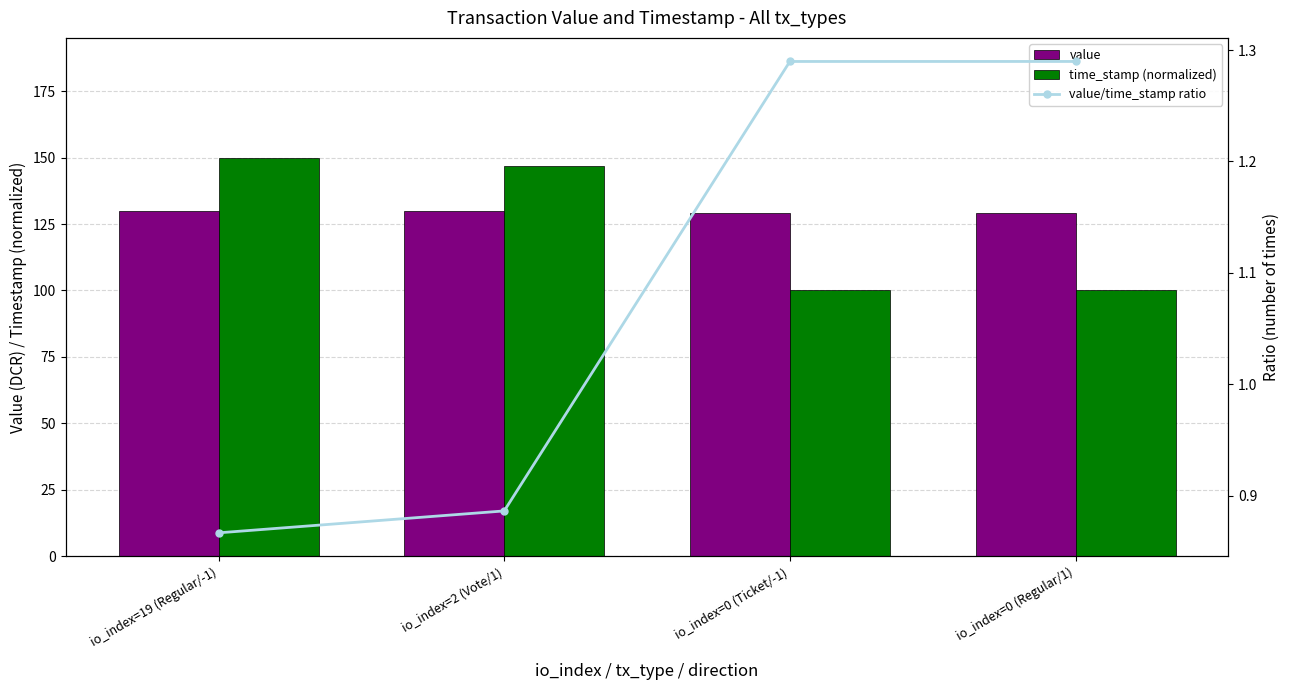

What is the value of the time_stamp (normalized) bar at the 2nd from the left?

146.7